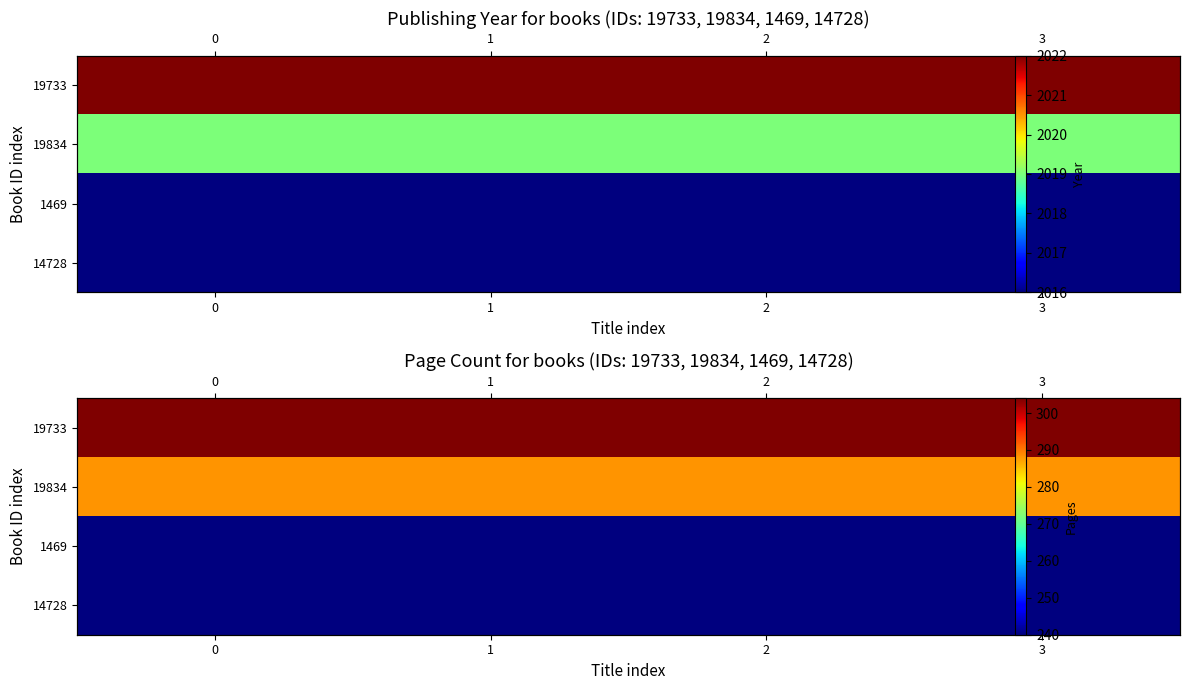

Rank the series at 1 from highest to lowest value.

row_0, row_1, row_2, row_3